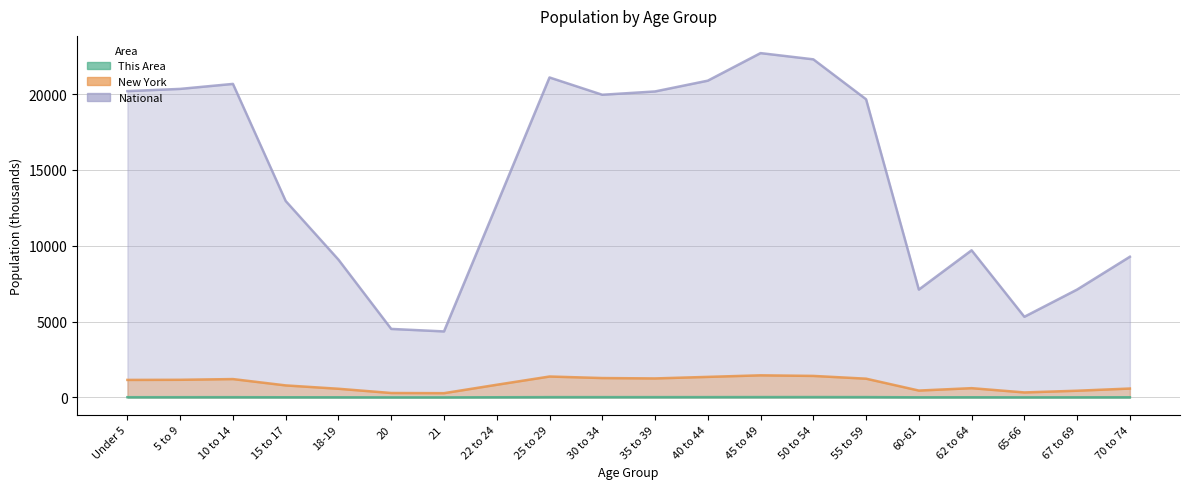

Reading left to right, list all the values displayed in this chart.

This Area: Under 5=16.1	5 to 9=16.3	10 to 14=17.2	15 to 17=11.6	18-19=8.8	20=4.2	21=4.1	22 to 24=12.4	25 to 29=21.1	30 to 34=21.4	35 to 39=21.2	40 to 44=22.3	45 to 49=24.4	50 to 54=25.2	55 to 59=23.0	60-61=8.5	62 to 64=11.2	65-66=6.1	67 to 69=8.2	70 to 74=11.3
New York: Under 5=1155.8	5 to 9=1164.0	10 to 14=1211.5	15 to 17=793.7	18-19=572.6	20=293.1	21=281.6	22 to 24=836.3	25 to 29=1380.2	30 to 34=1279.2	35 to 39=1254.1	40 to 44=1355.9	45 to 49=1458.8	50 to 54=1419.9	55 to 59=1237.4	60-61=454.0	62 to 64=612.3	65-66=330.2	67 to 69=443.1	70 to 74=587.4
National: Under 5=20201.4	5 to 9=20348.7	10 to 14=20677.2	15 to 17=12954.3	18-19=9086.1	20=4519.1	21=4354.3	22 to 24=12712.6	25 to 29=21101.8	30 to 34=19962.1	35 to 39=20179.6	40 to 44=20891.0	45 to 49=22708.6	50 to 54=22298.1	55 to 59=19664.8	60-61=7113.7	62 to 64=9704.2	65-66=5319.9	67 to 69=7115.4	70 to 74=9278.2